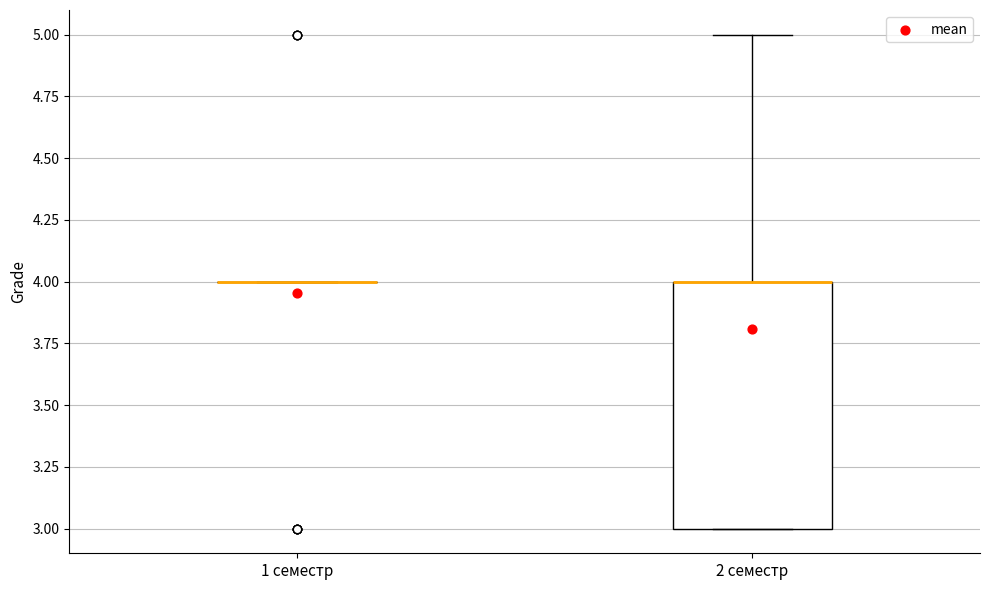

Which box is the tallest, from its lower edge to its upper edge?

2 семестр